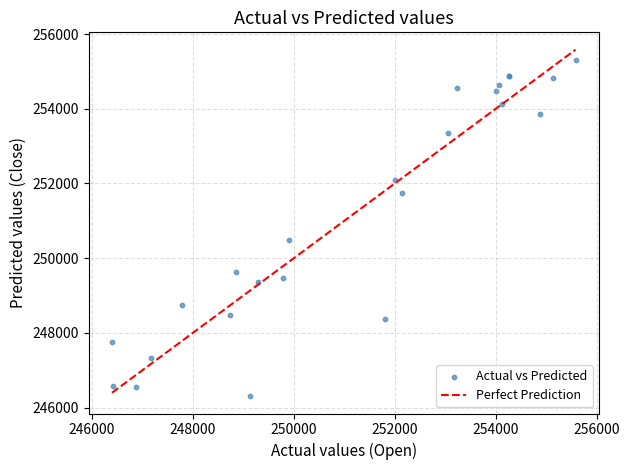

What Y value in the scatter plot is closest to 250803?

250473